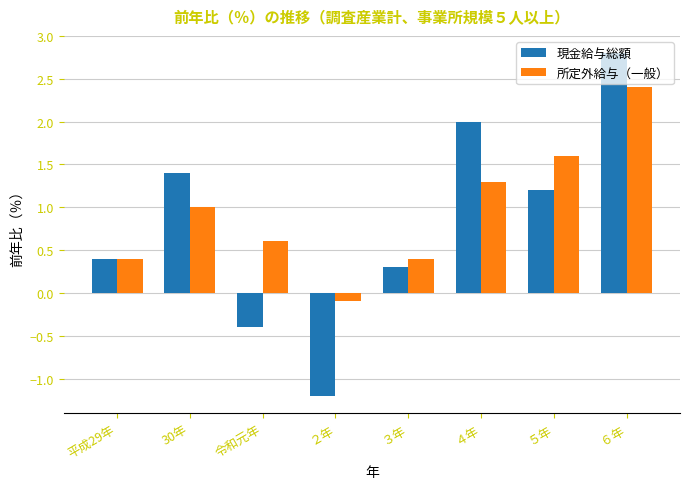

How many categories are shown in the chart?

8